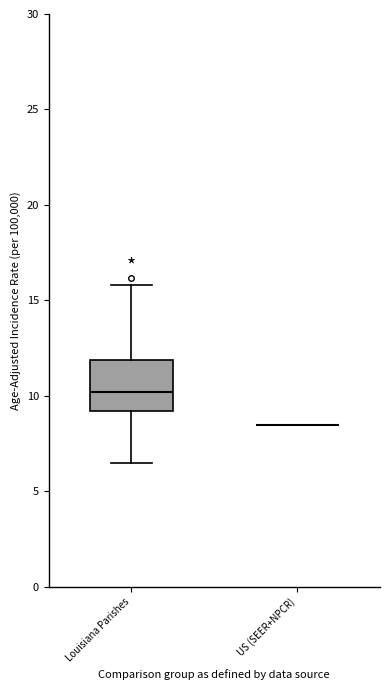

Where does the median line of the box for Louisiana Parishes sit on the y-axis? The values are not printed on the chart, so give them approximately, as read against the axis.

10.0